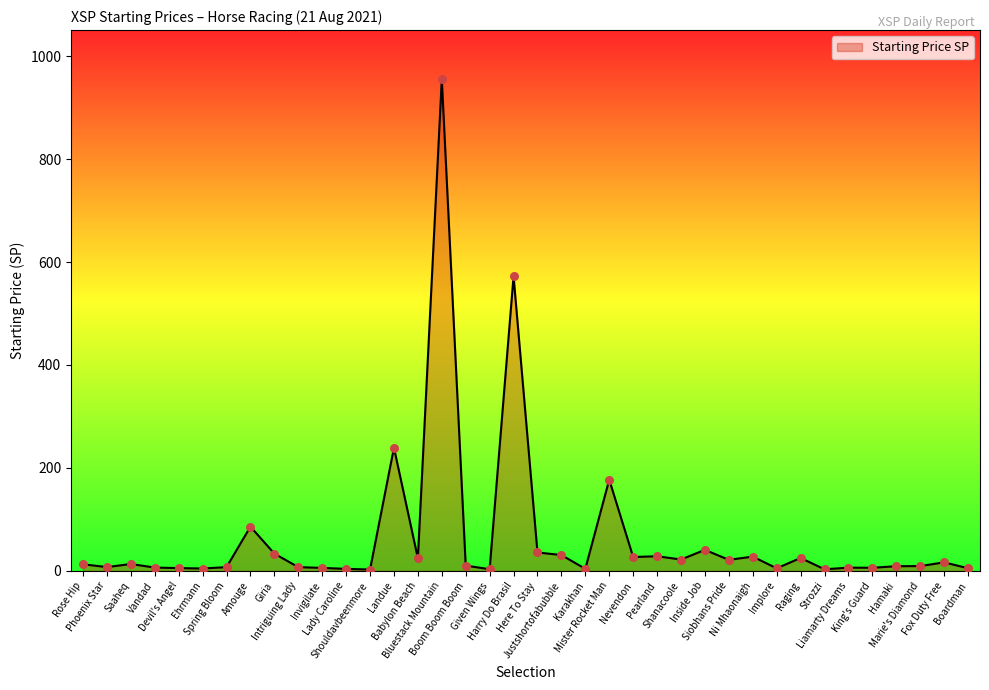

What is the change in value from Shouldavbeenmore to Raging?

+22.5